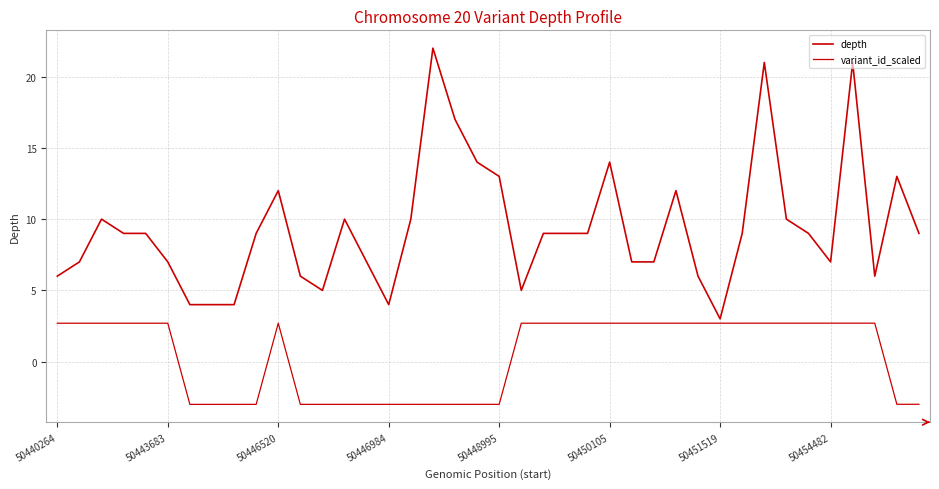

True or false: variant_id_scaled has more than 2 points higher than both neighbors.

True